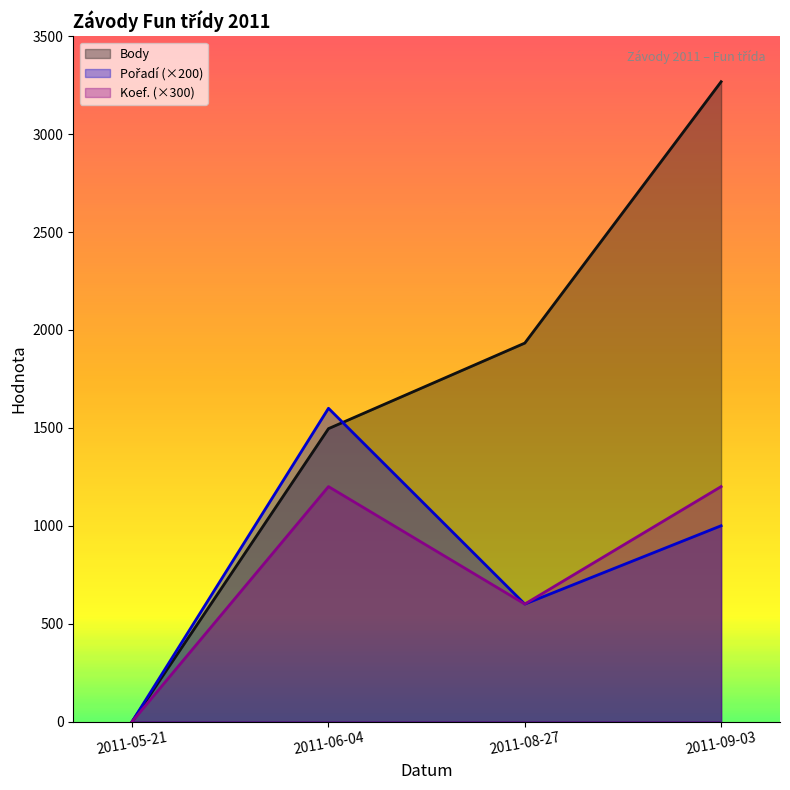

What is the total value across all series at 2011-06-04?

4296